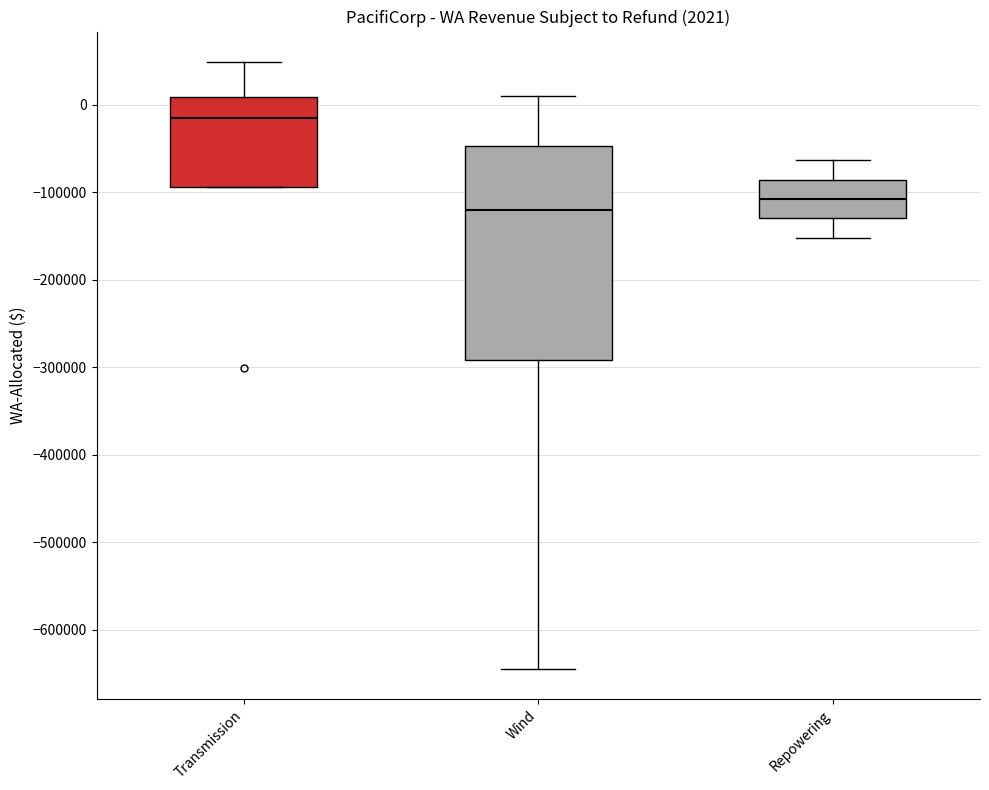

Which box is the tallest, from its lower edge to its upper edge?

Wind